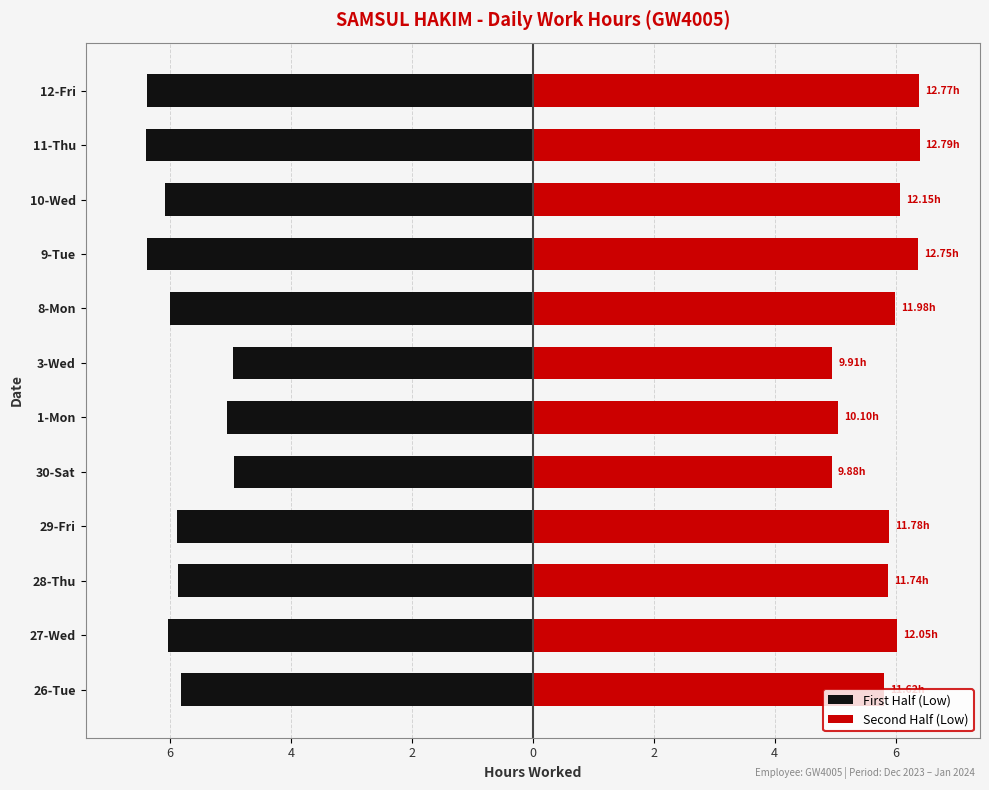

How many bars are there in each group?

2